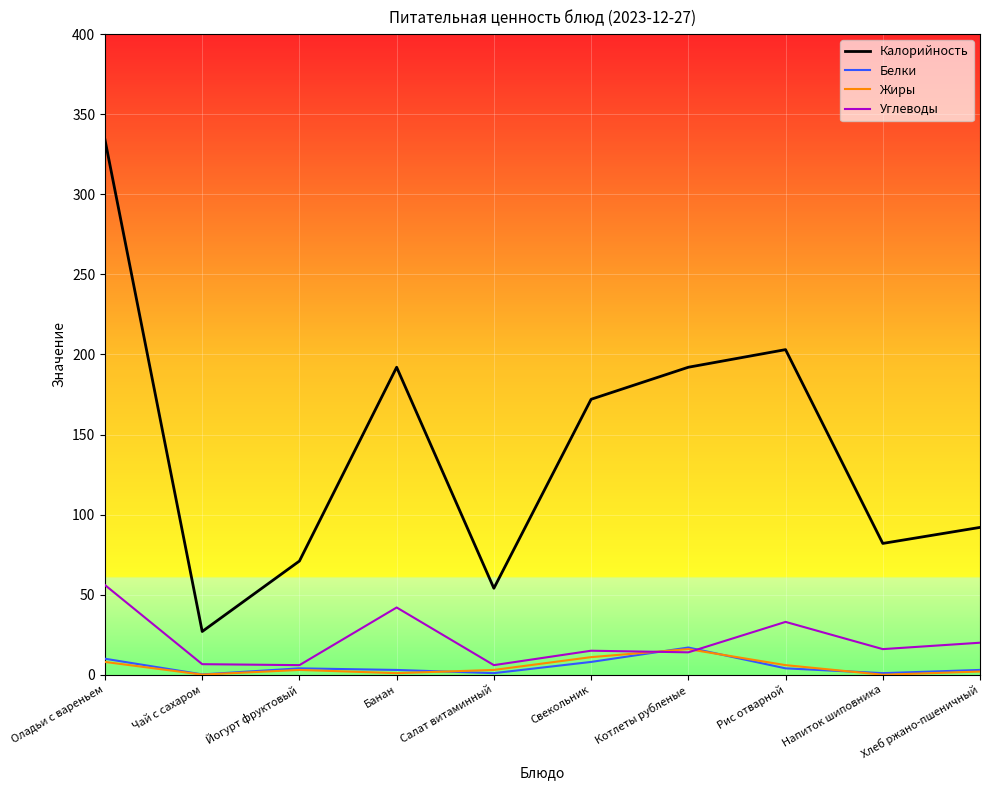

What is the difference between the maximum and second lowest values in the Углеводы series?

50.0